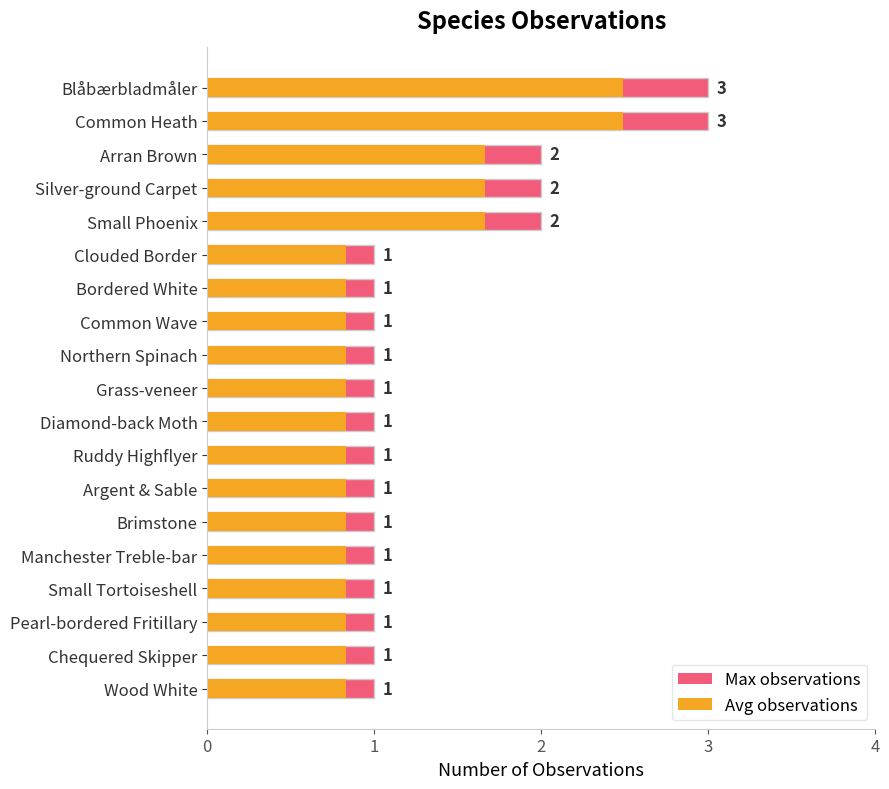

Between Small Tortoiseshell and Diamond-back Moth, which is larger?

Small Tortoiseshell